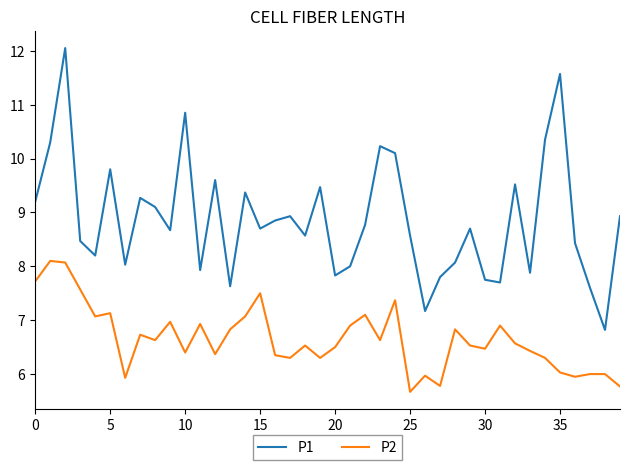

True or false: P2 and P1 intersect in this chart.

False